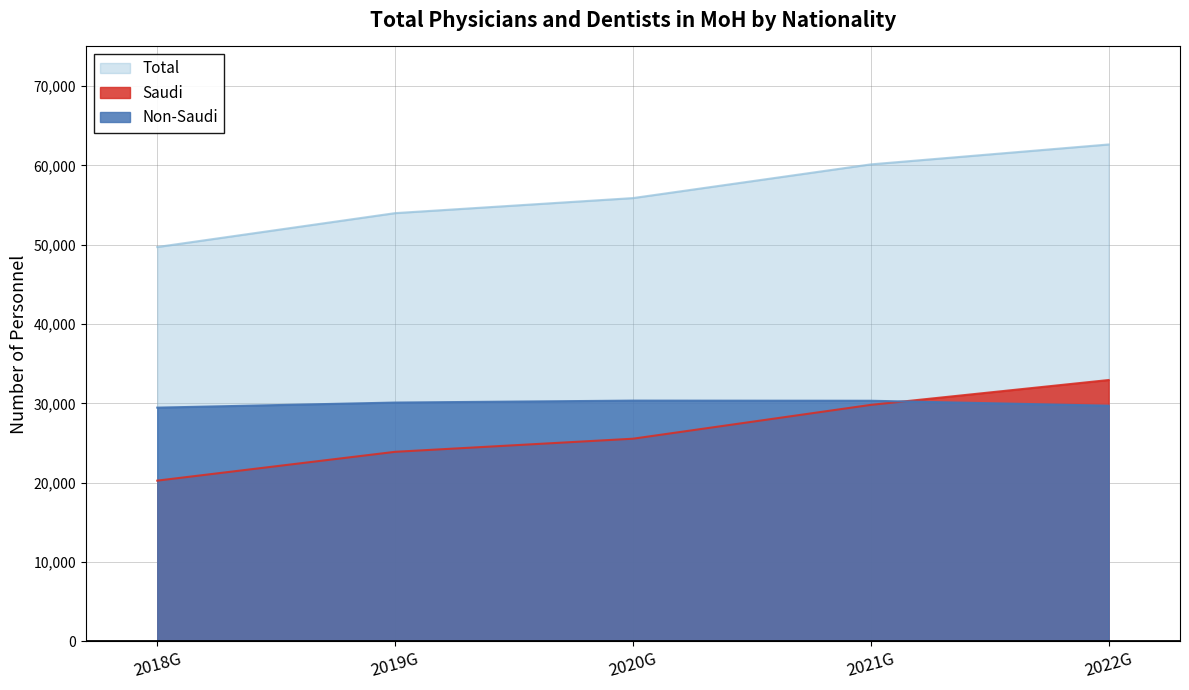

Reading left to right, list all the values displayed in this chart.

Saudi: 20252	23885	25538	29805	32937
Non-Saudi: 29456	30097	30342	30325	29703
Total: 49708	53982	55880	60130	62640